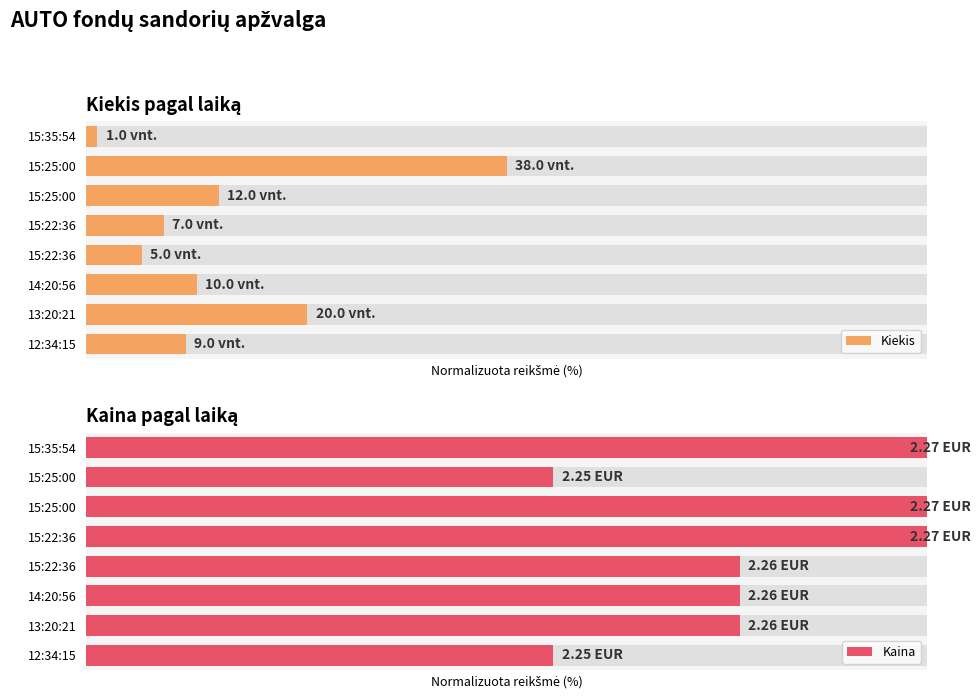

Is the value of Kaina at 3 greater than the value of Kiekis at 3?

Yes